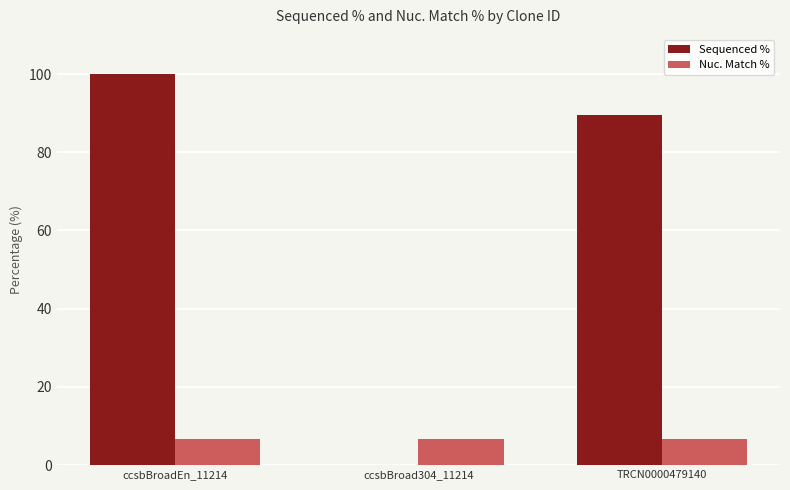

How many groups of bars are there?

3